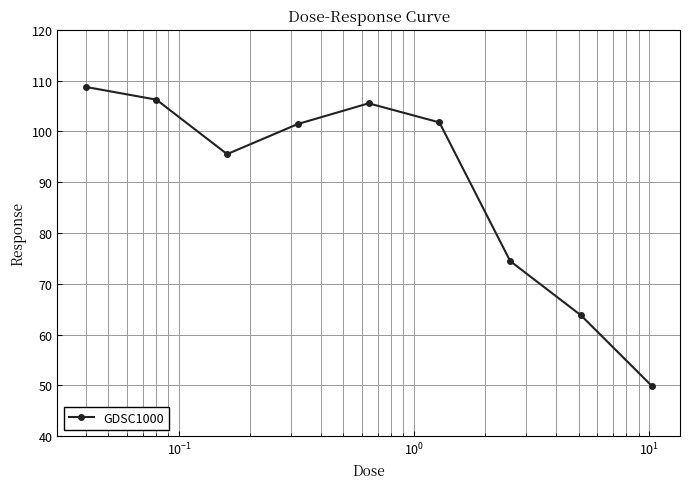

What is the average value?

89.7